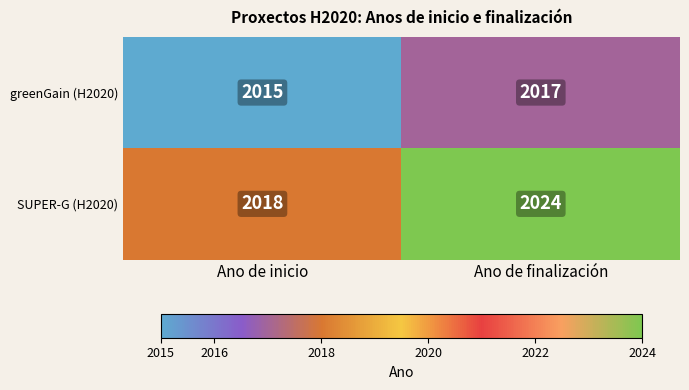

What is the sum of all greenGain (H2020) values?

4032